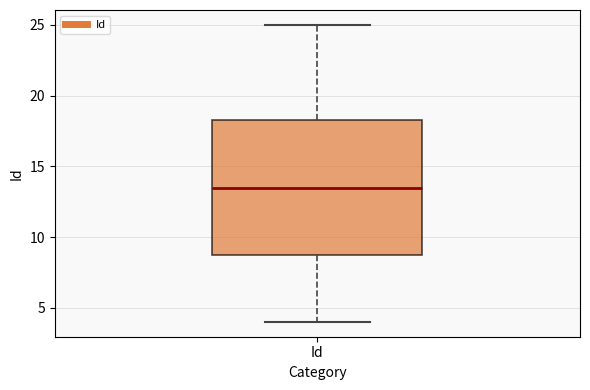

Read this box plot against the y-axis: the position of the median line, the range covered by the box, and the ends of both whiskers. The values are not printed on the chart, so give them approximately, as read against the axis.

median 13.5, box 9.0 to 18.5, whiskers 4.0 to 25.0